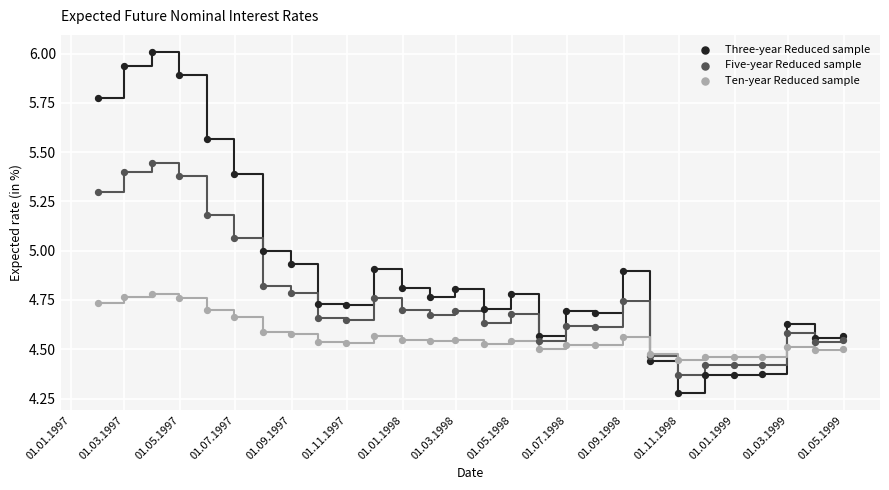

Which series contains the lowest Y value?

Three-year Reduced sample